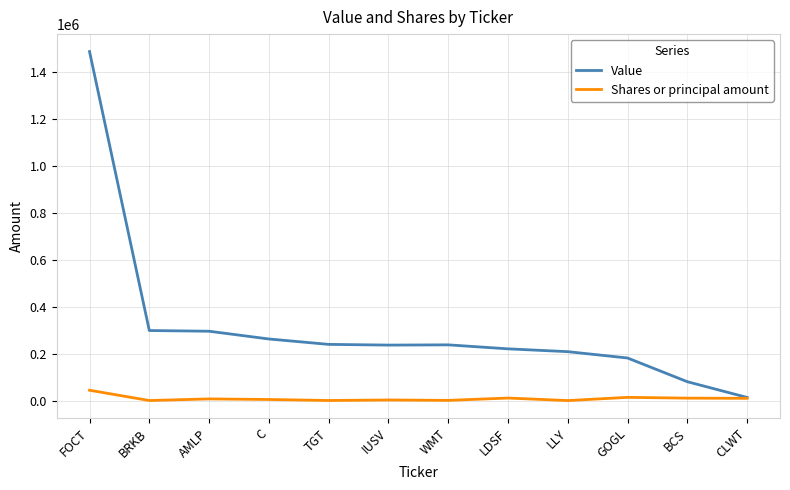

What is the minimum value shown in the chart?

732